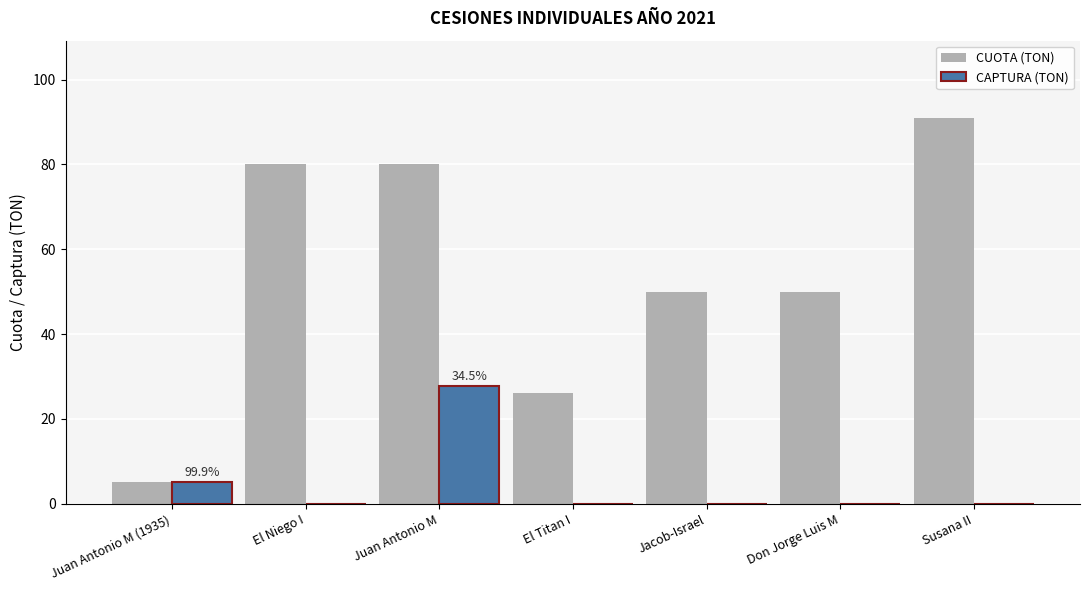

Which label corresponds to the largest value in the chart?

Susana II